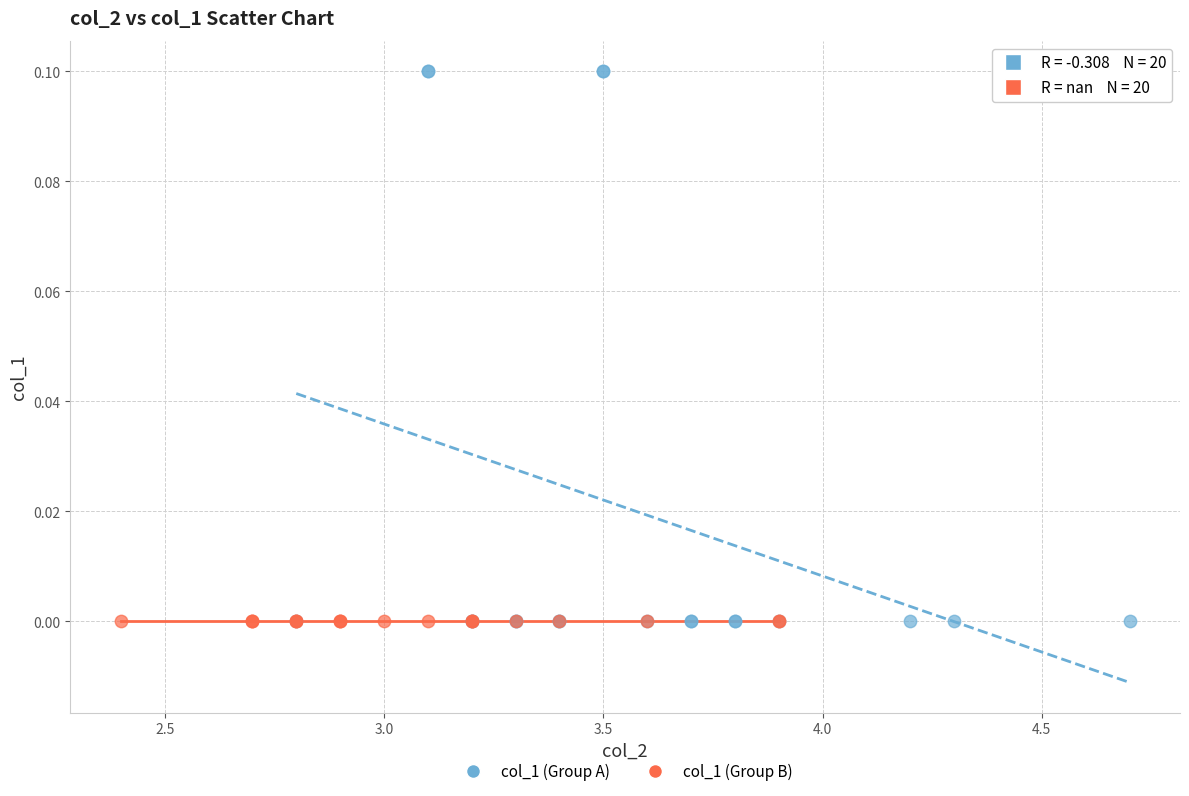

Which series contains the highest Y value?

col_1 (Group A)